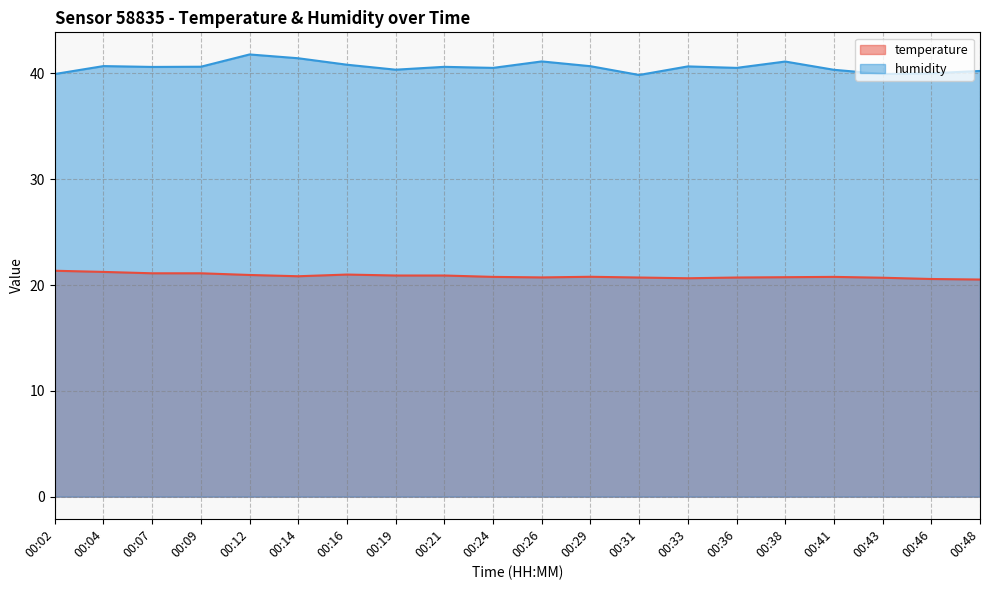

Reading left to right, extract all data points from this chart.

temperature: 00:02=21.4	00:04=21.2	00:07=21.1	00:09=21.1	00:12=20.9	00:14=20.8	00:16=21.0	00:19=20.9	00:21=20.9	00:24=20.8	00:26=20.7	00:29=20.8	00:31=20.7	00:33=20.6	00:36=20.7	00:38=20.7	00:41=20.8	00:43=20.7	00:46=20.6	00:48=20.5
humidity: 00:02=39.9	00:04=40.7	00:07=40.6	00:09=40.6	00:12=41.8	00:14=41.4	00:16=40.8	00:19=40.4	00:21=40.6	00:24=40.5	00:26=41.1	00:29=40.7	00:31=39.9	00:33=40.7	00:36=40.5	00:38=41.1	00:41=40.3	00:43=39.9	00:46=40.0	00:48=40.2